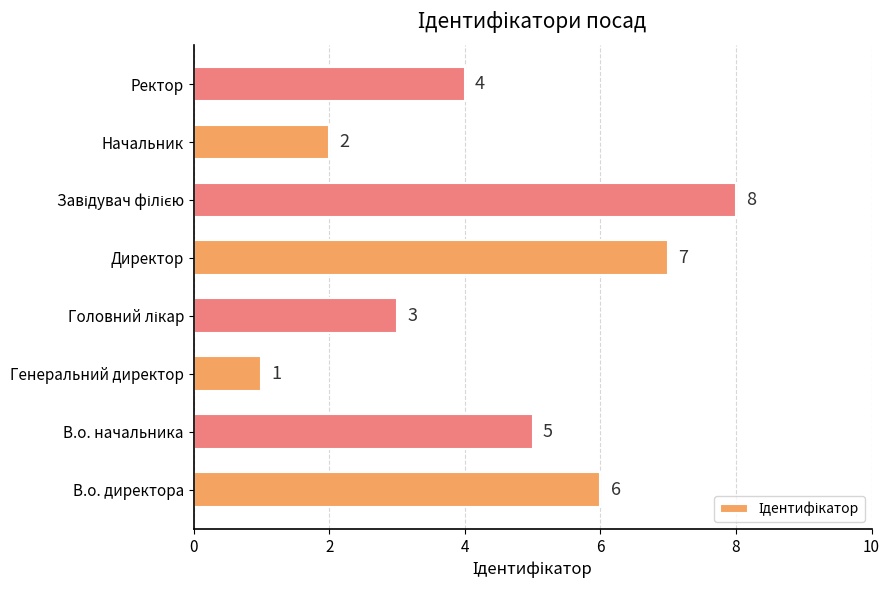

Which category has the lowest value across all series?

Генеральний директор